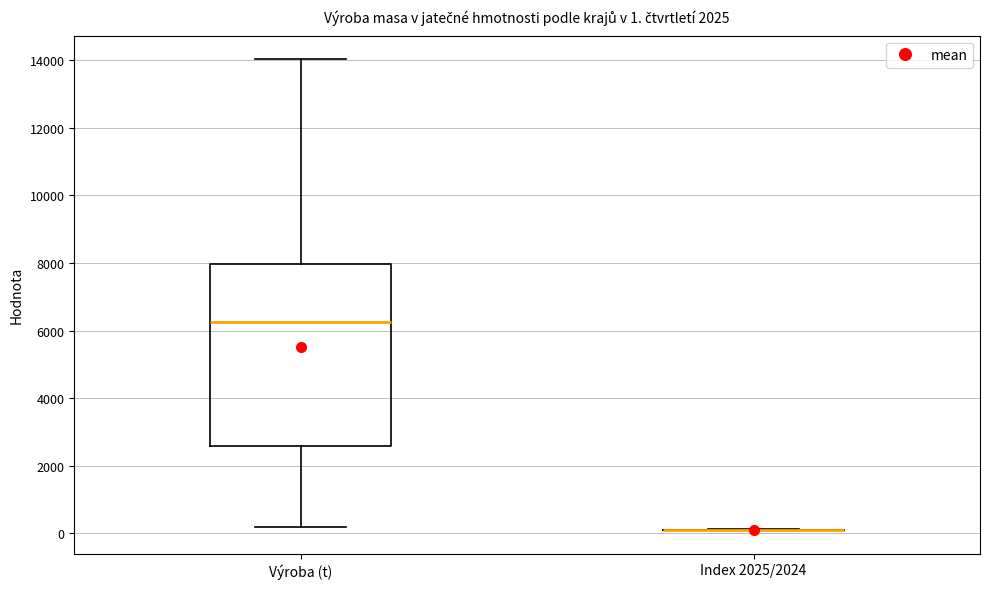

Which box is the tallest, from its lower edge to its upper edge?

Výroba (t)